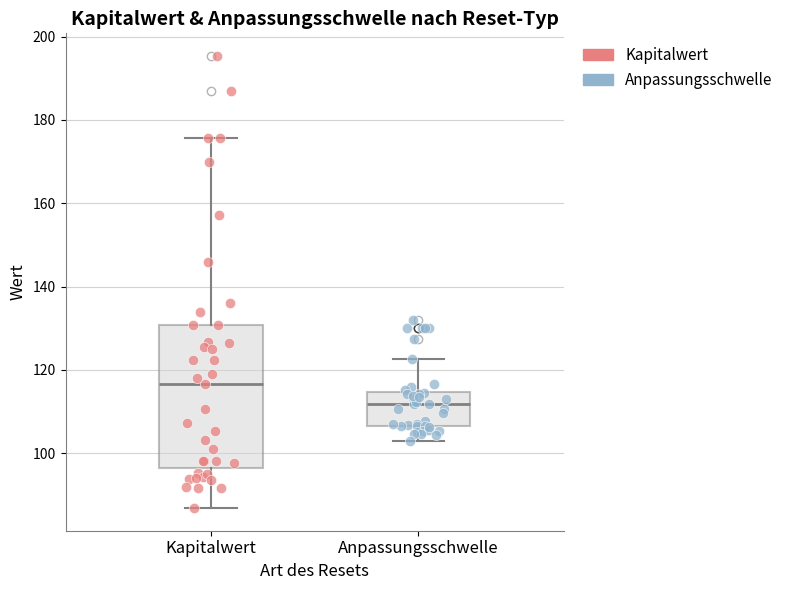

Which box's median line is the highest?

Kapitalwert